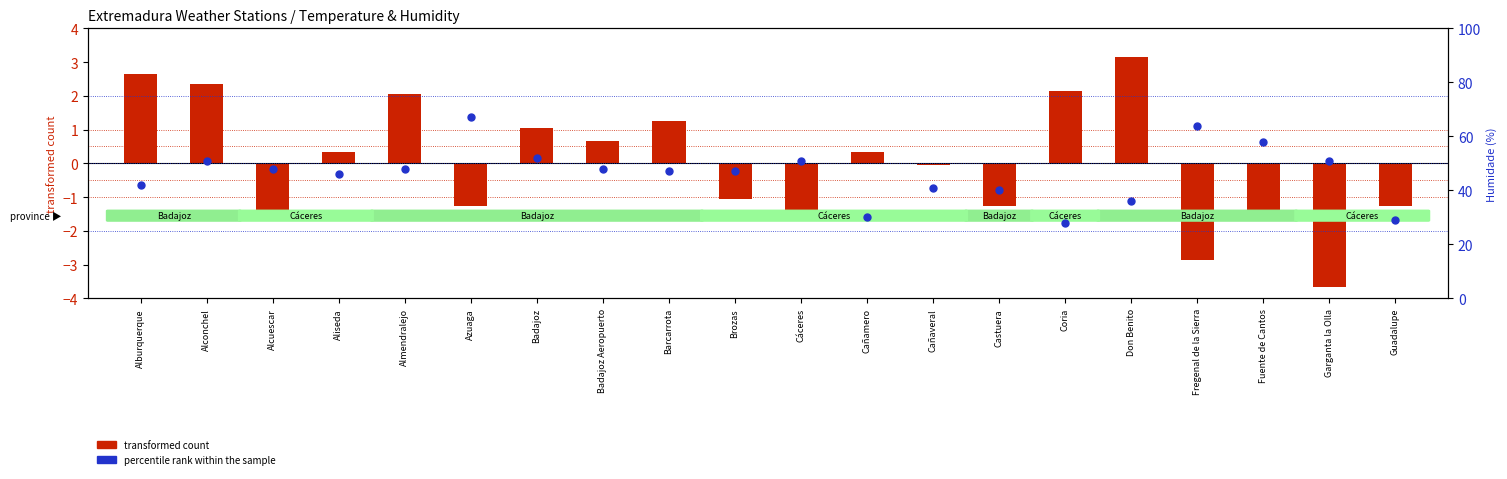

Which series reaches the minimum Y coordinate?

transformed count